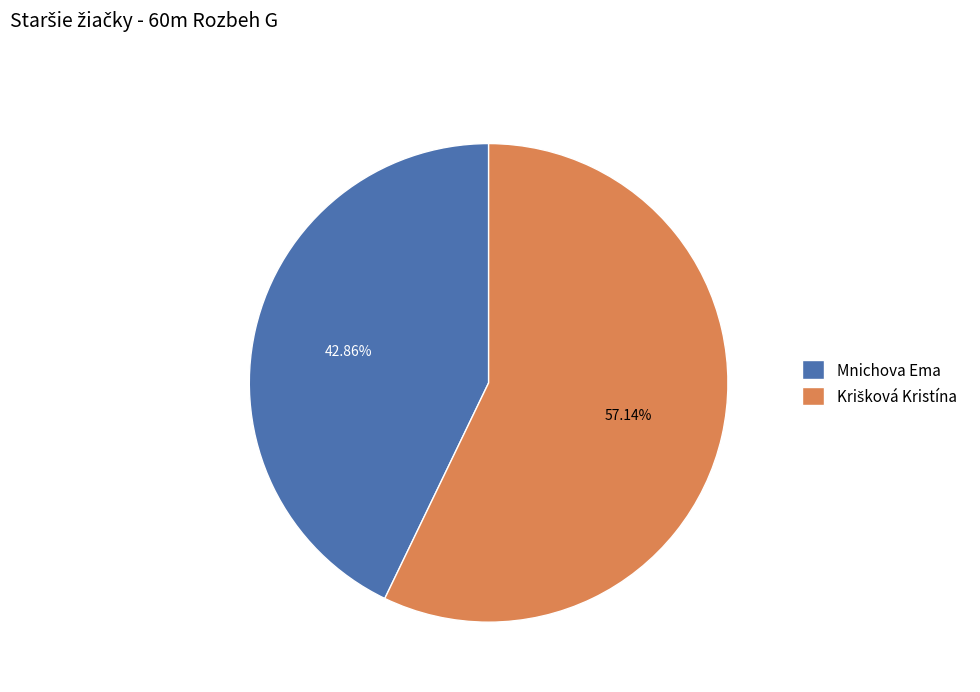

How many slices are in this pie chart?

2